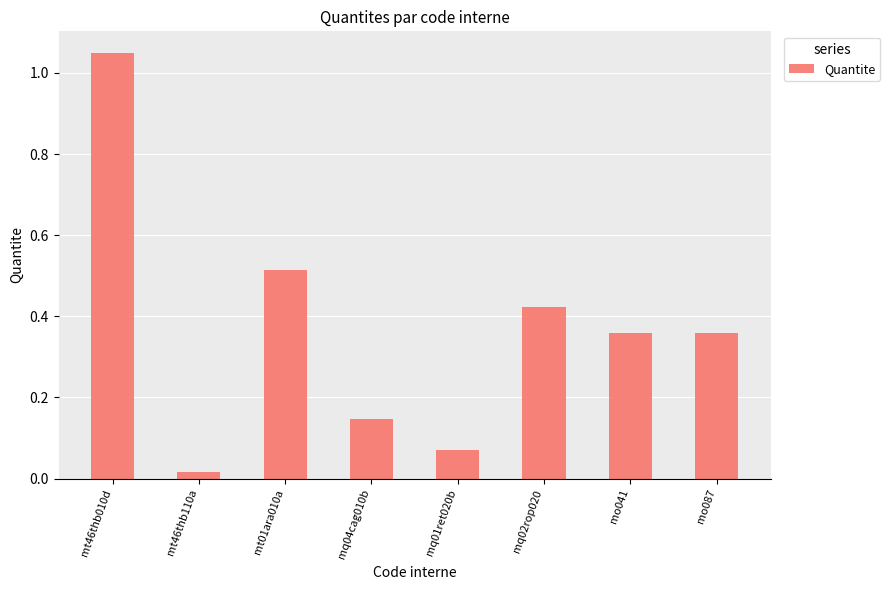

What is the label of the 2nd bar from the right?

mo041